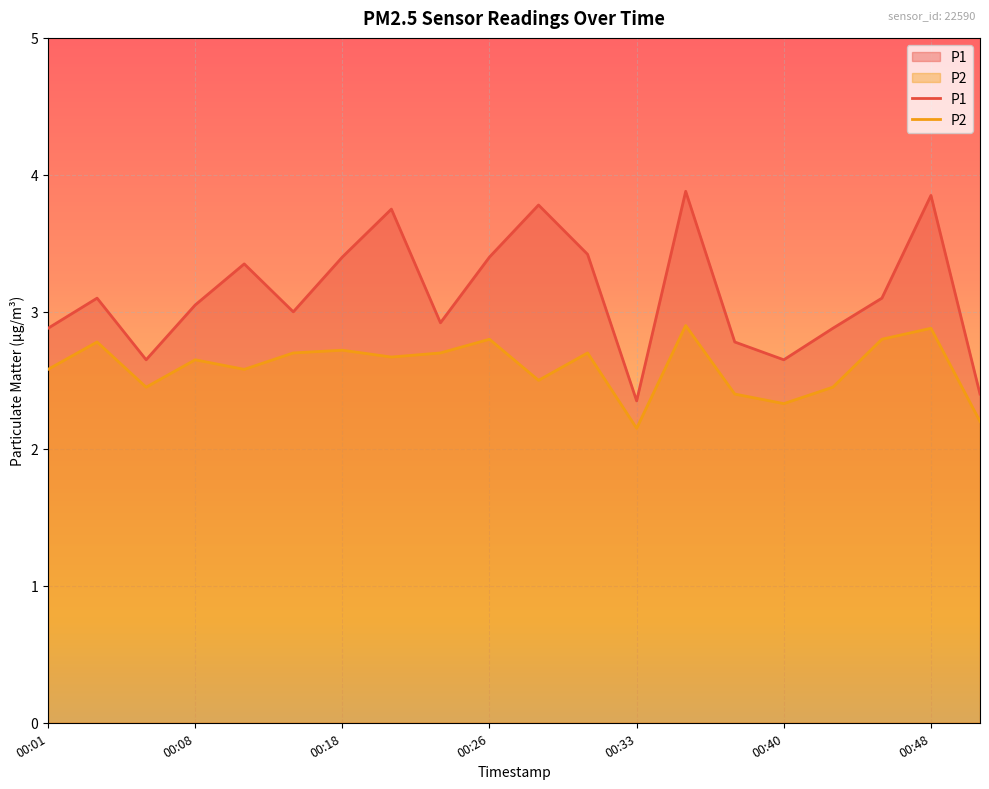

At which category is the sum across all series the highest?

00:35